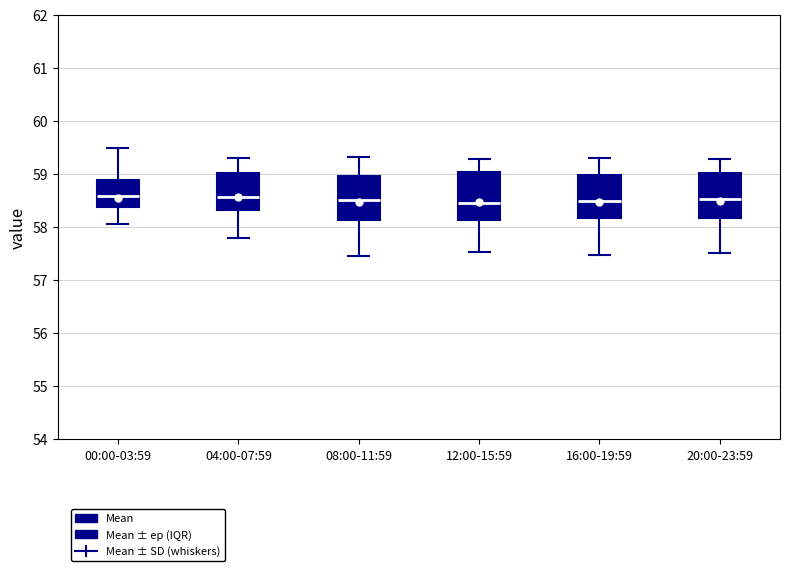

Where does the lower whisker of the box for 20:00-23:59 end on the y-axis? The values are not printed on the chart, so give them approximately, as read against the axis.

57.5